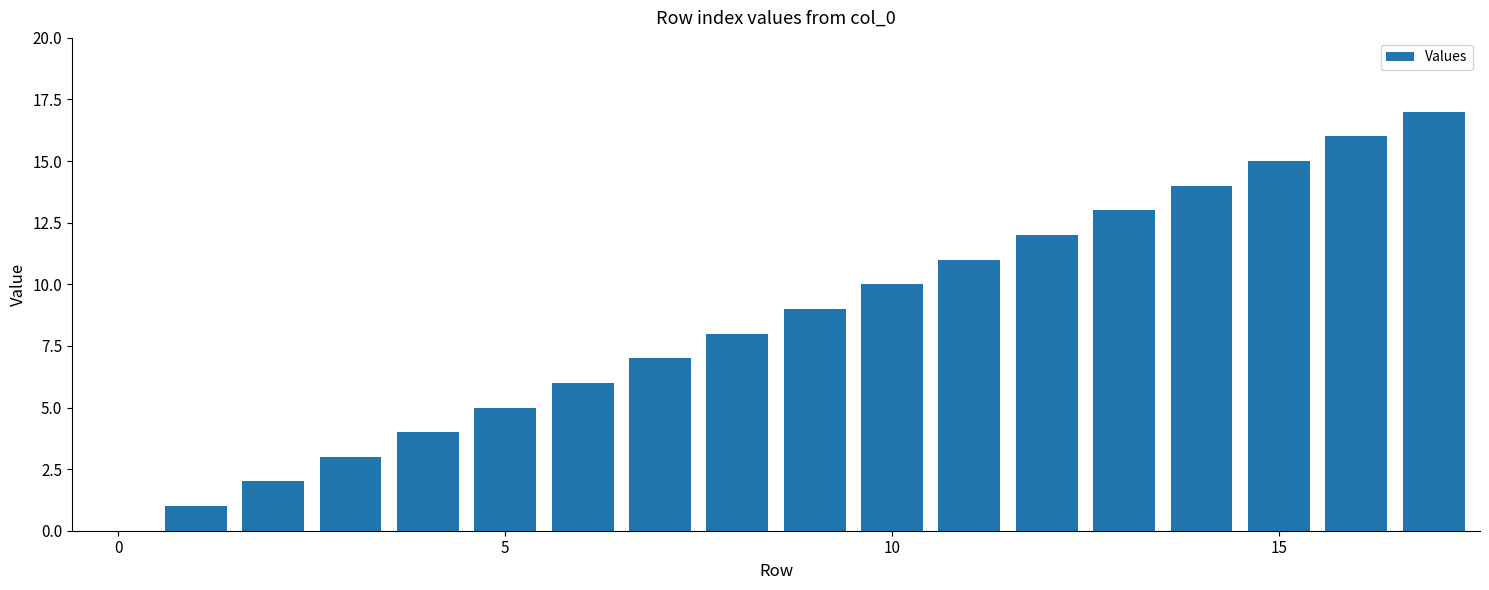

Are the bars horizontal?

No